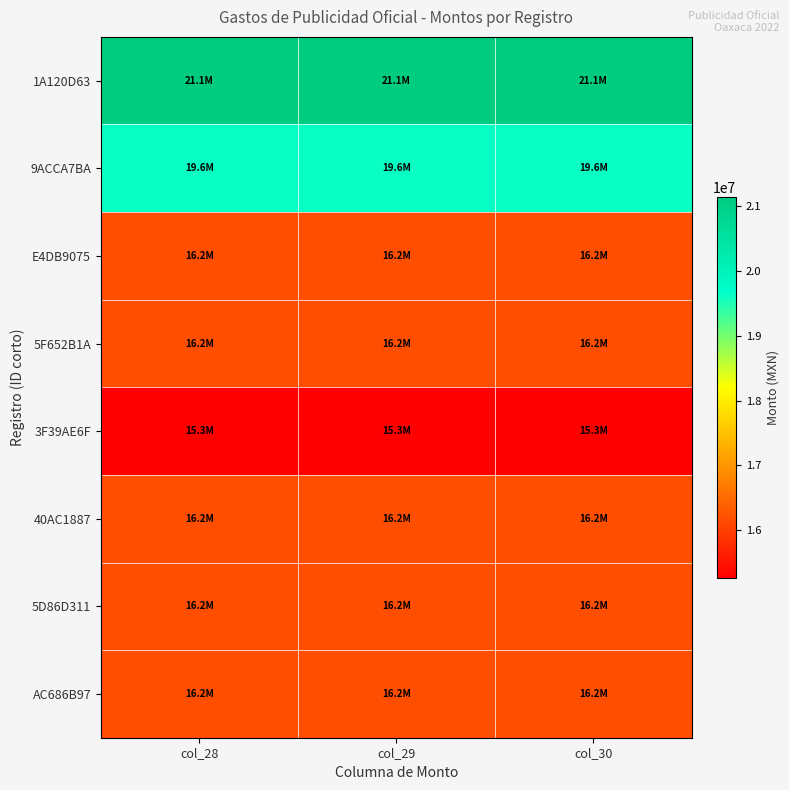

Reading left to right, transcribe all the data shown in this chart.

1A120D63: col_28=21146703	col_29=21146703	col_30=21146703
9ACCA7BA: col_28=19618427	col_29=19618427	col_30=19618427
E4DB9075: col_28=16170567	col_29=16170567	col_30=16170567
5F652B1A: col_28=16175668	col_29=16175668	col_30=16175668
3F39AE6F: col_28=15265217	col_29=15265217	col_30=15265217
40AC1887: col_28=16167167	col_29=16167167	col_30=16167167
5D86D311: col_28=16164236	col_29=16164236	col_30=16164236
AC686B97: col_28=16168991	col_29=16168991	col_30=16168991